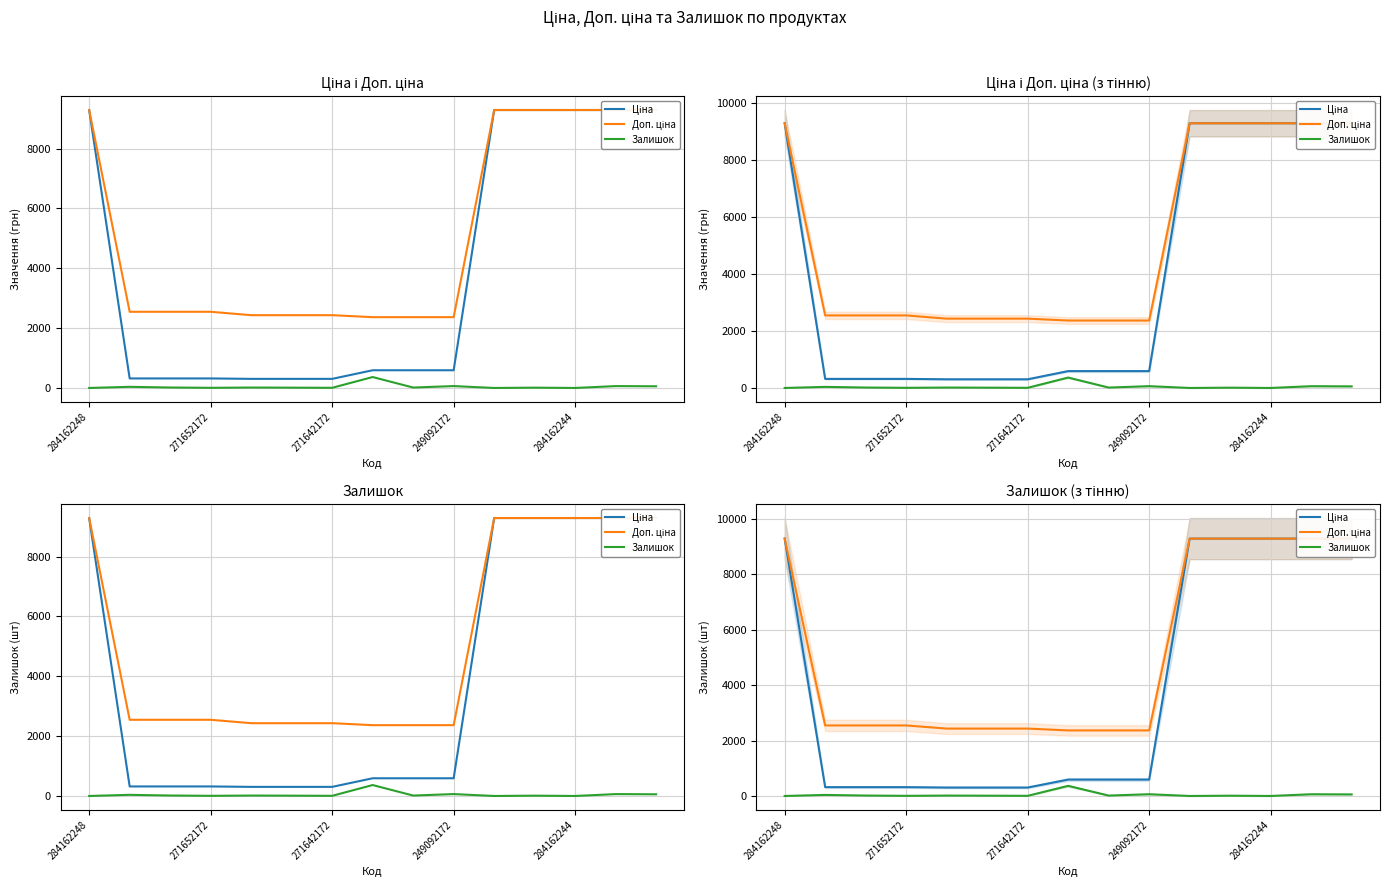

Is the value of Ціна at 284162244 greater than the value of Доп. ціна at 284162244?

No